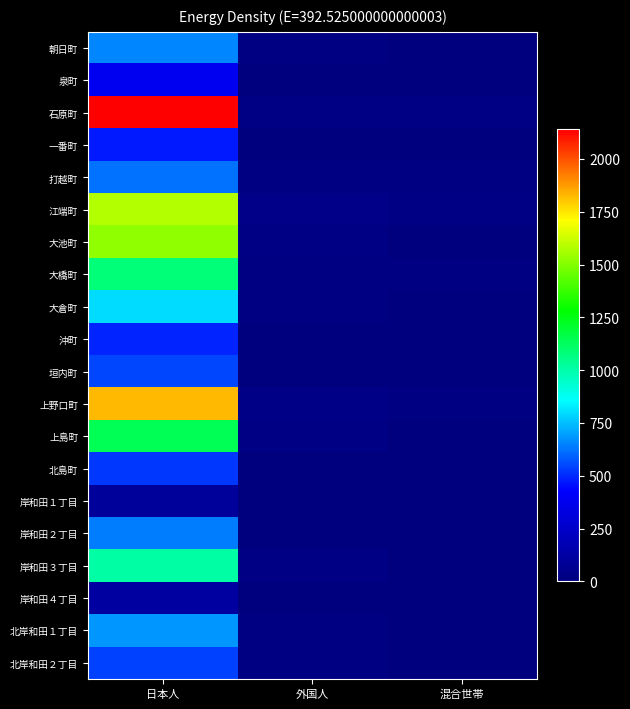

What is the spread (max minus min) of values at 混合世帯?

22